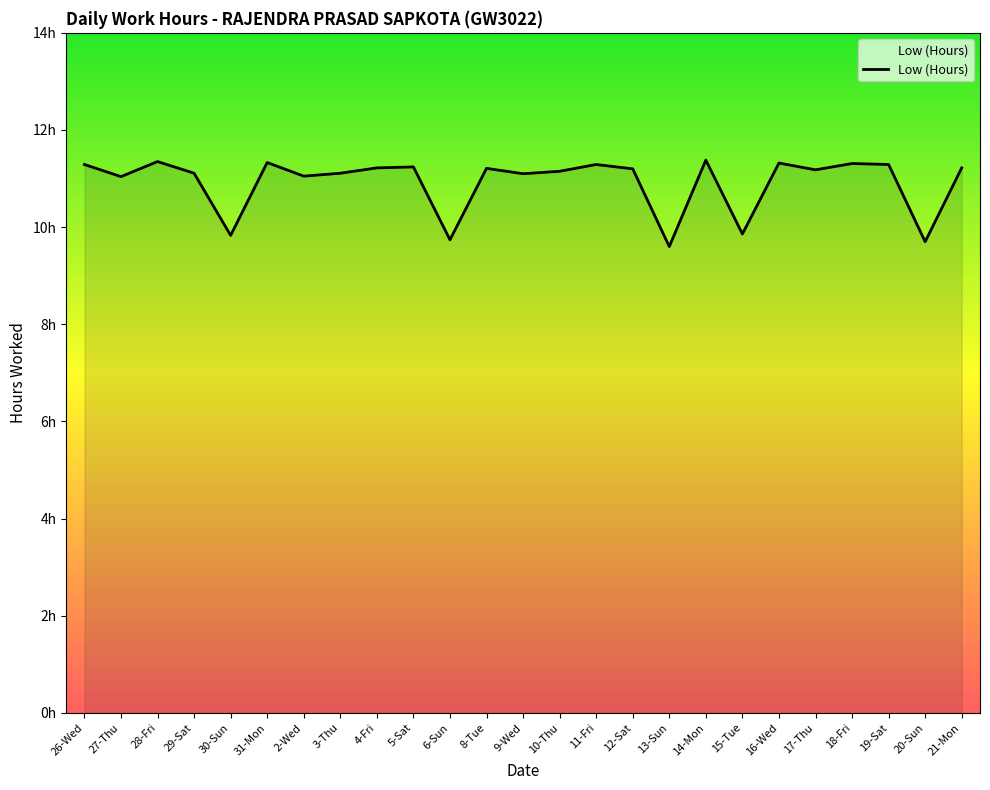

What is the approximate value at 14-Mon?

11.4